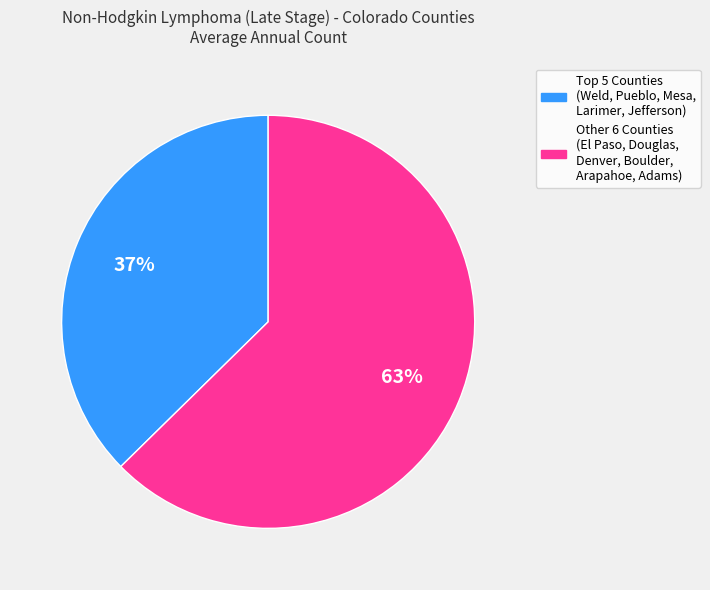

To the nearest percent, what is the average slice percentage?

50%